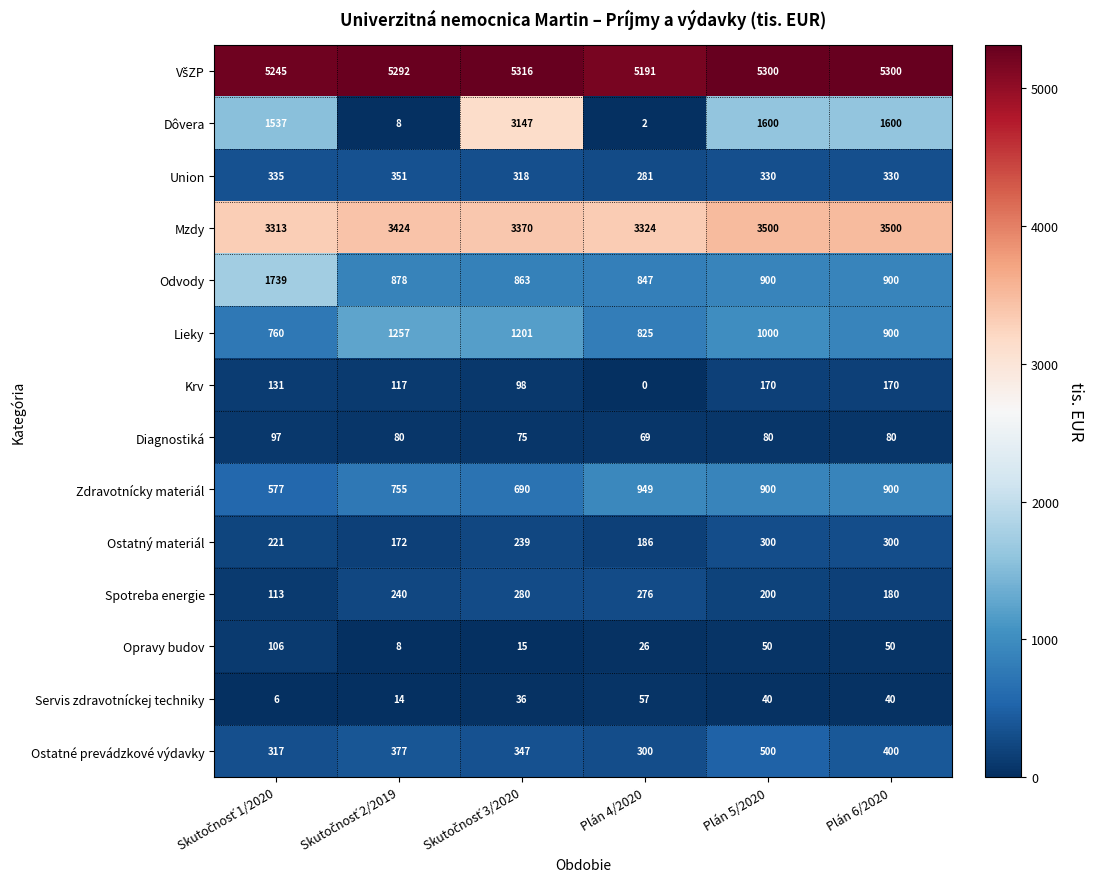

At how many categories does at least one series exceed 3595?

6